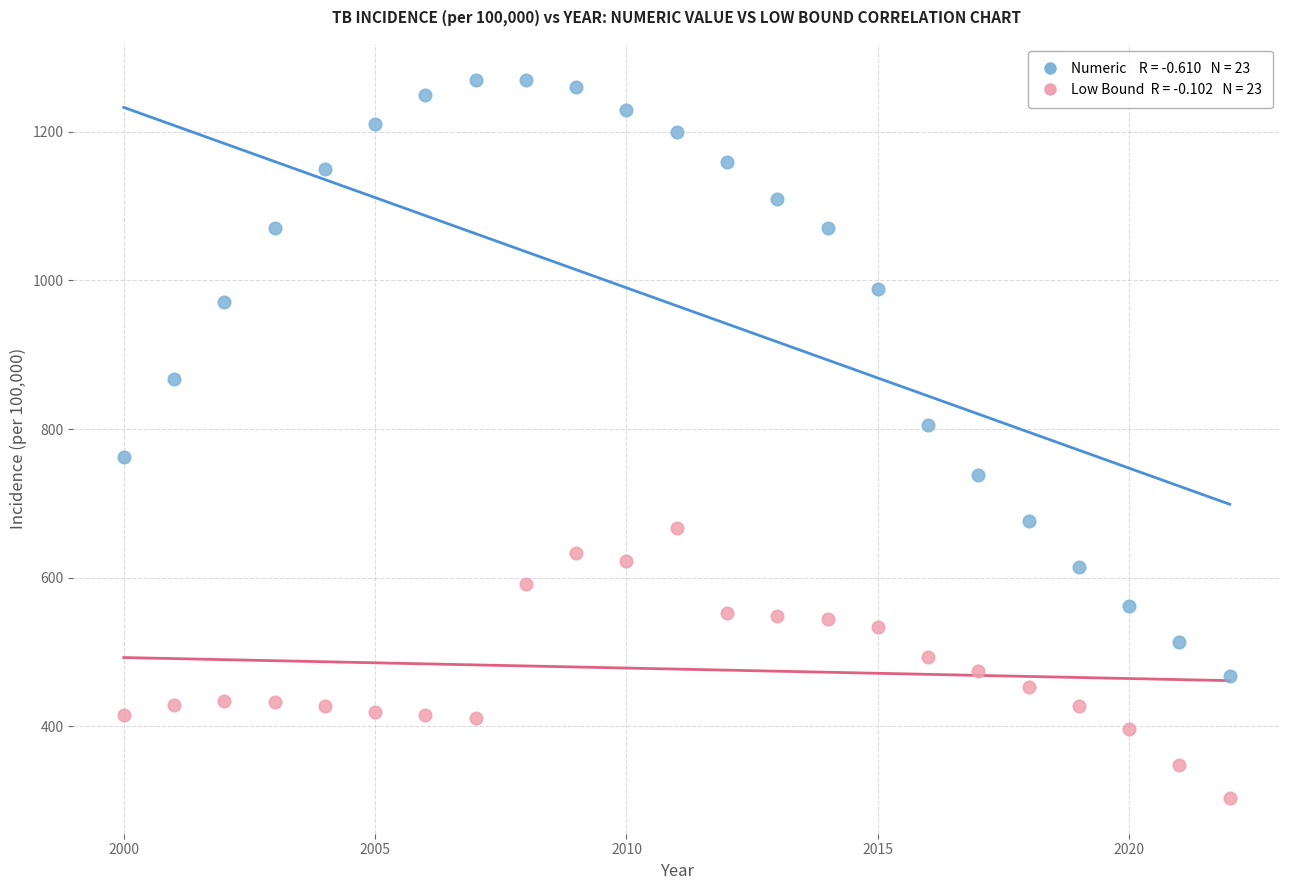

Across all data points, what is the range of Y values (max minus min)?

966